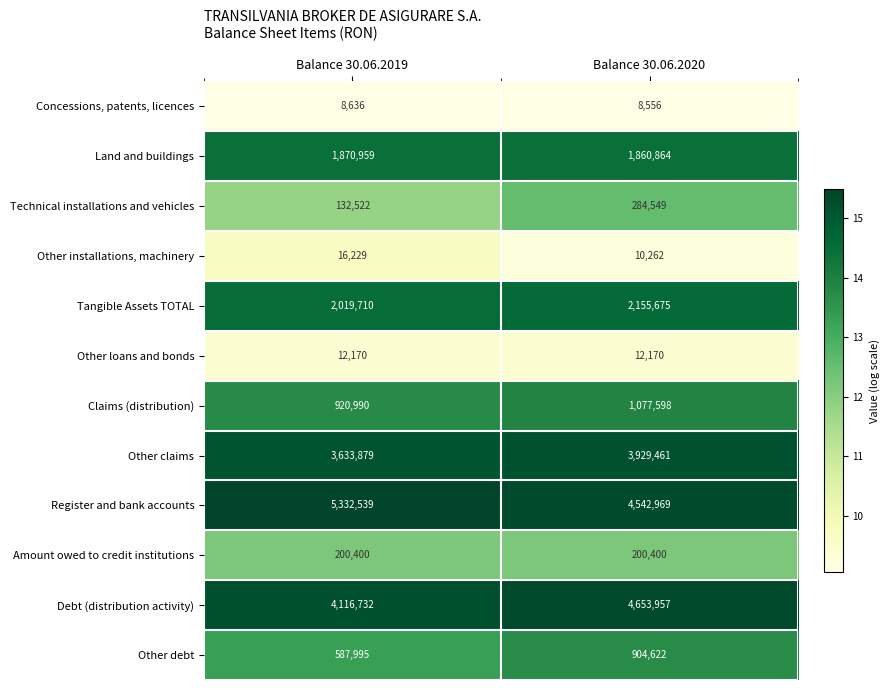

List the series in order of their peak value, highest first.

Register and bank accounts, Debt (distribution activity), Other claims, Tangible Assets TOTAL, Land and buildings, Claims (distribution), Other debt, Technical installations and vehicles, Amount owed to credit institutions, Other installations, machinery, Other loans and bonds, Concessions, patents, licences